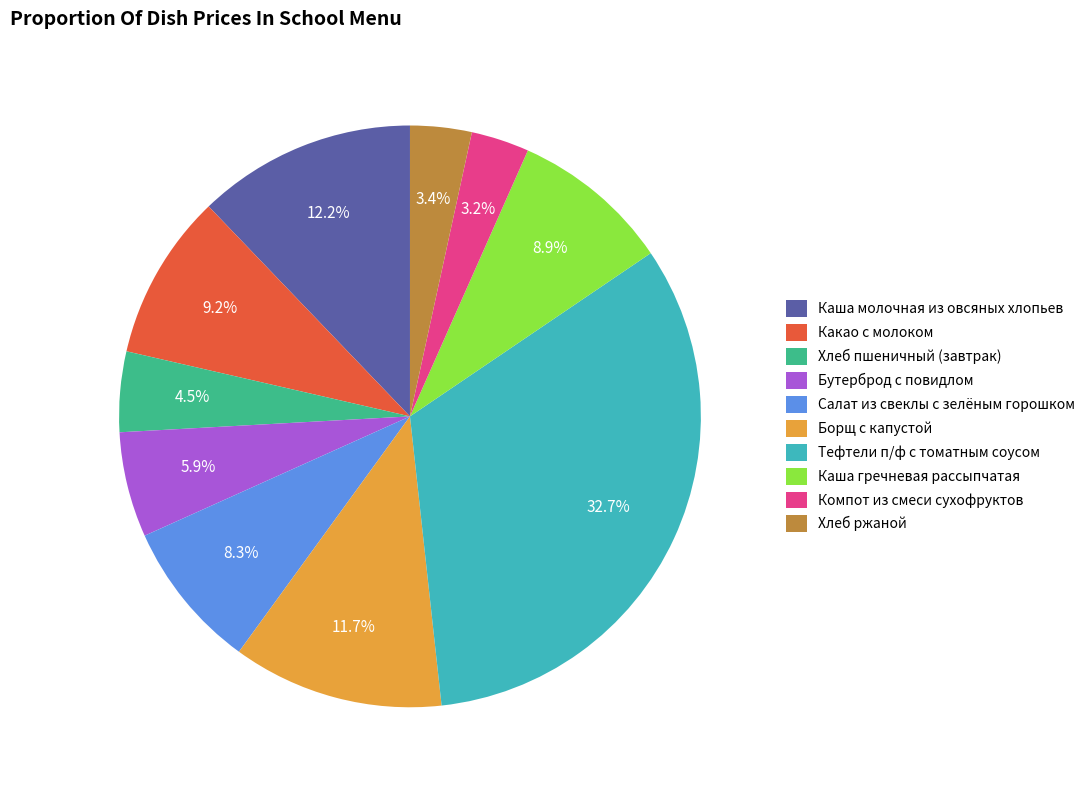

What portion of the pie excludes Салат из свеклы с зелёным горошком?

91.7%